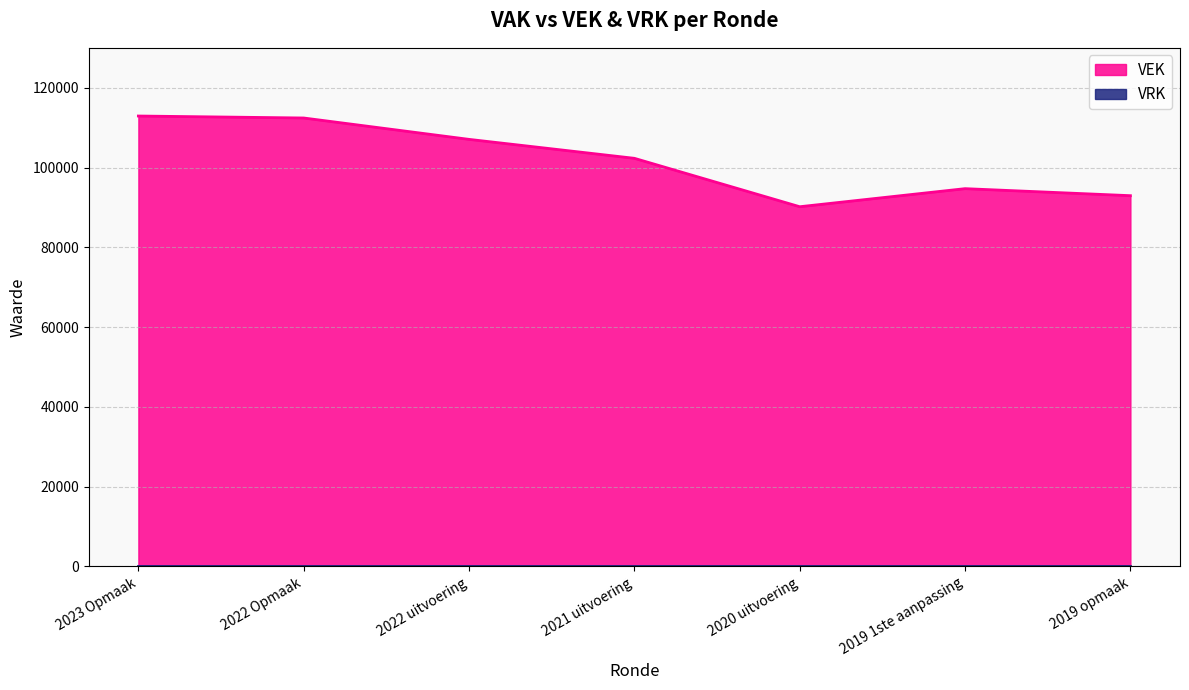

Reading left to right, list all the values displayed in this chart.

2023 Opmaak=112908	2022 Opmaak=112412	2022 uitvoering=107053	2021 uitvoering=102303	2020 uitvoering=90168	2019 1ste aanpassing=94698	2019 opmaak=92938